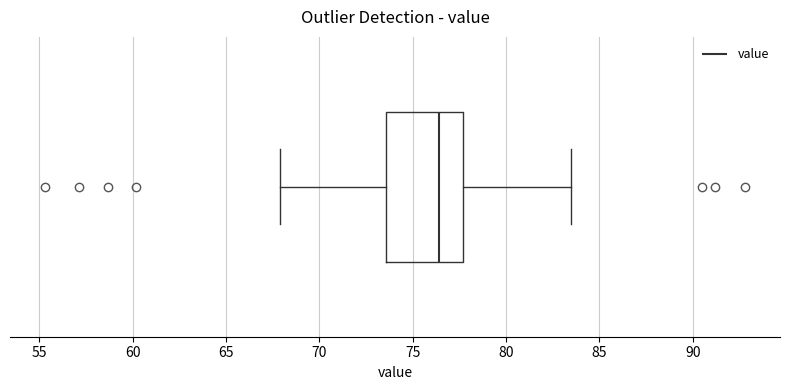

Where does the right whisker of the box end on the x-axis? The values are not printed on the chart, so give them approximately, as read against the axis.

83.5